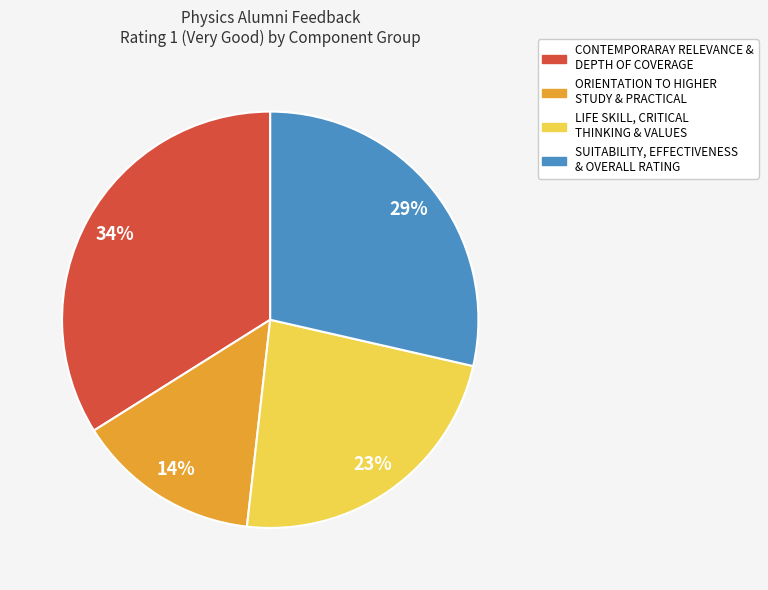

To the nearest percent, what is the average slice percentage?

25%